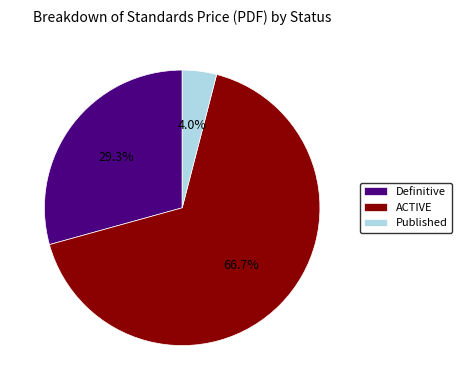

What portion of the pie excludes ACTIVE?

33.3%